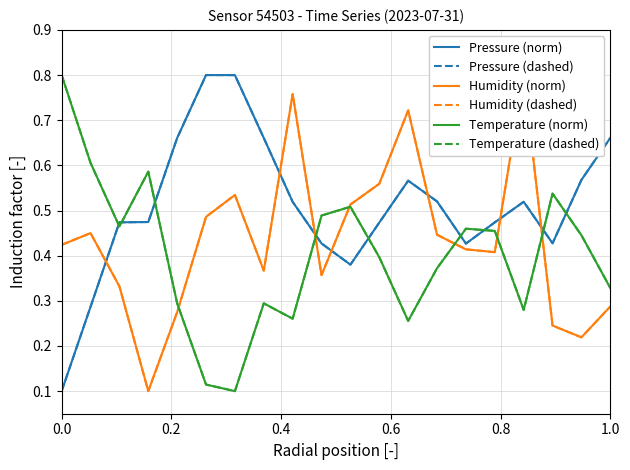

Is this an area chart (filled region under the line)?

No